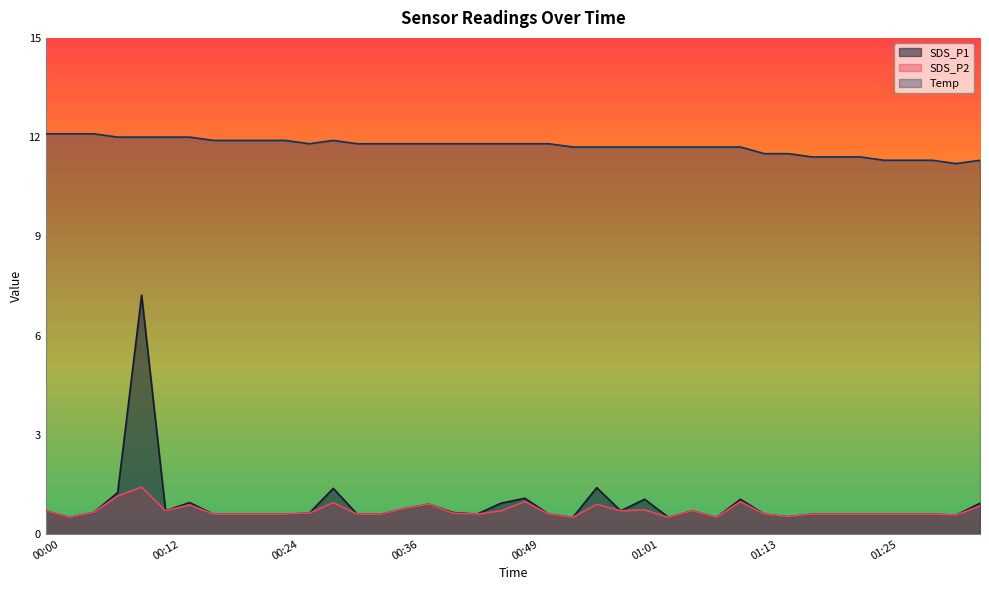

Which series has the largest range (max minus min)?

SDS_P1